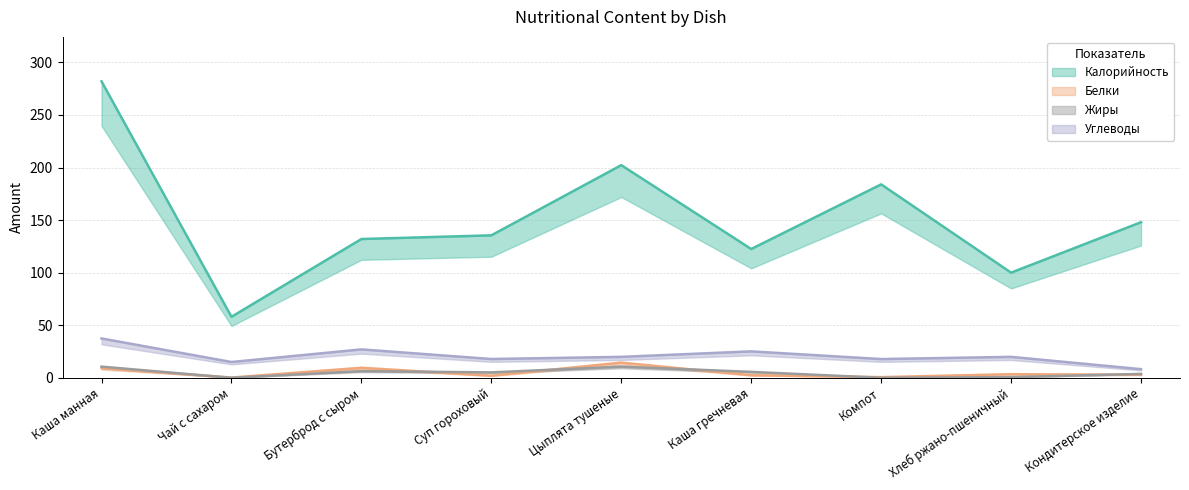

At how many categories does at least one series exceed 110?

7